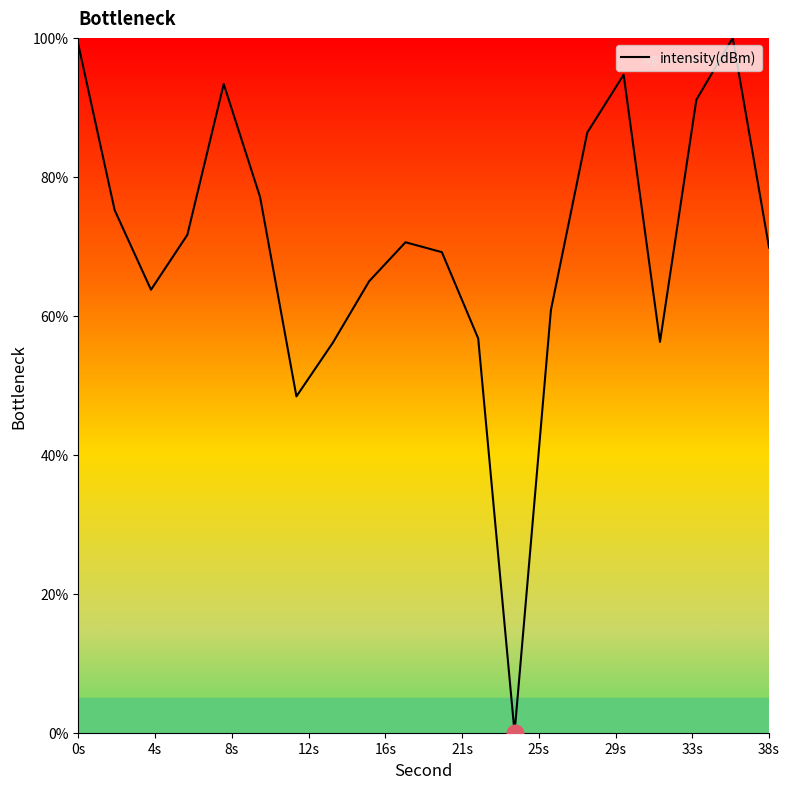

What is the difference between the maximum and minimum values?

100.0